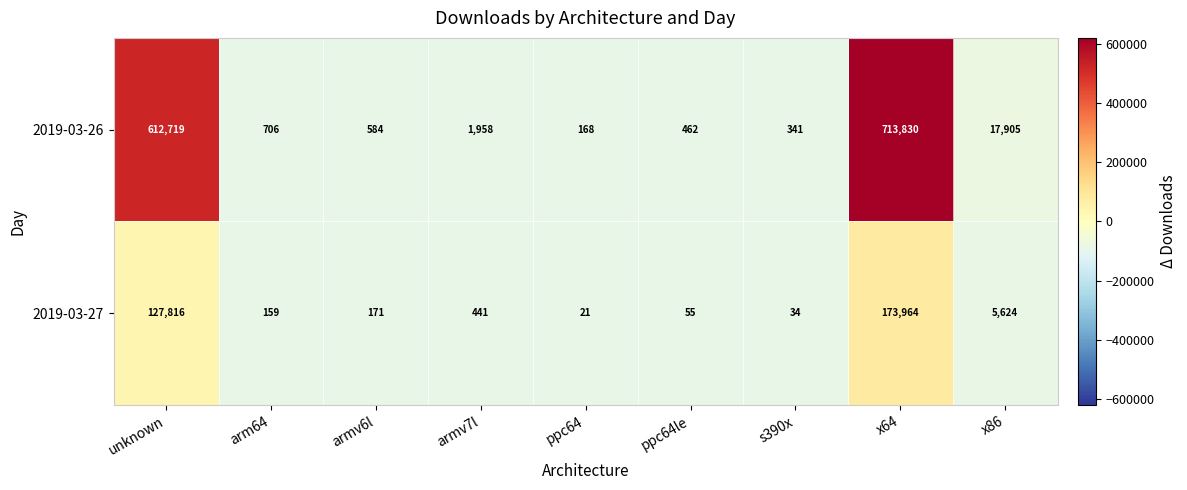

How many series are shown in this chart?

2